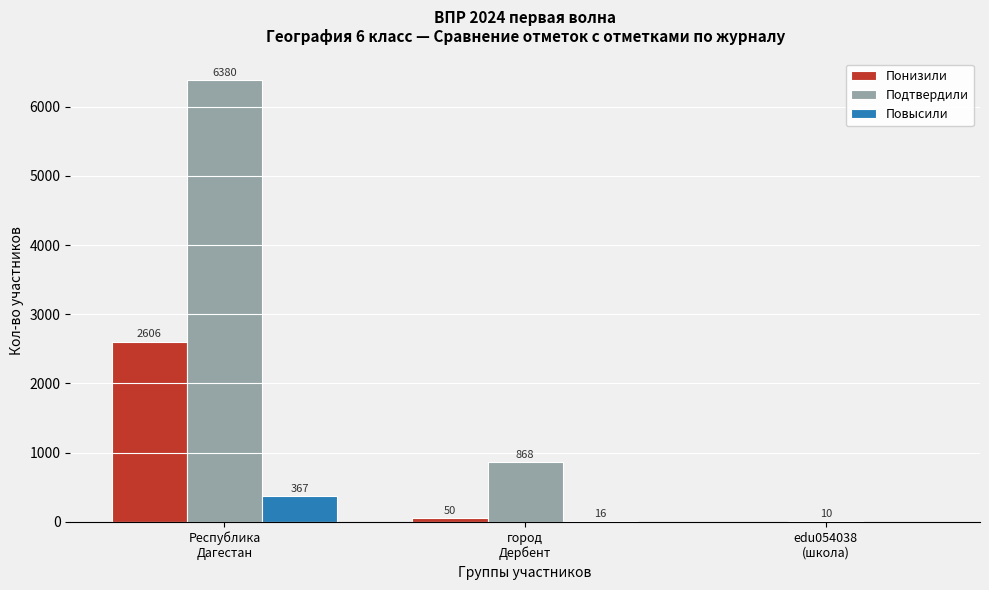

What is the sum of all Повысили values?

383